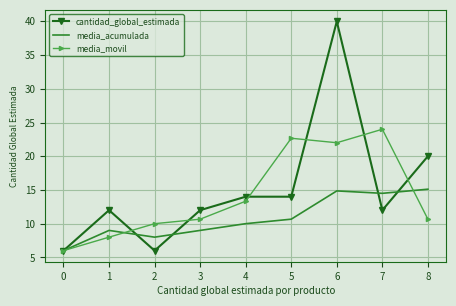

What is the highest value of the media_movil series?

24.0